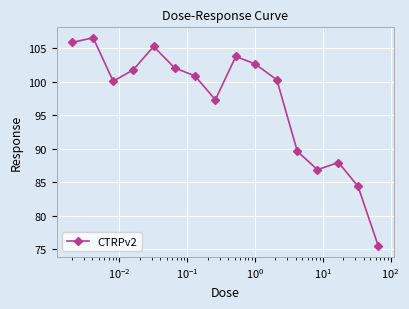

What is the average value?

96.9